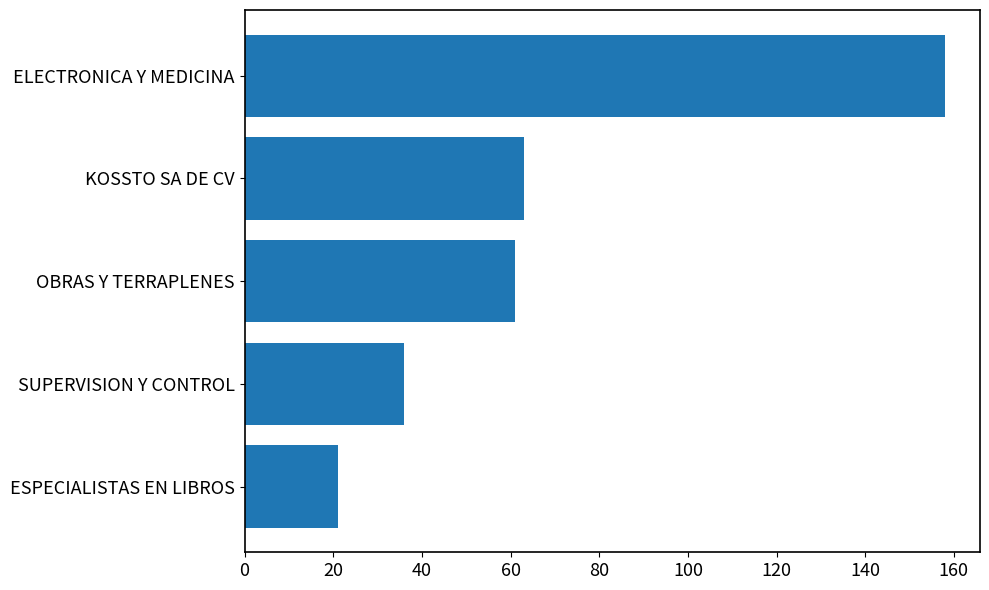

Reading bottom to top, list all the values displayed in this chart.

ESPECIALISTAS EN LIBROS=21	SUPERVISION Y CONTROL=36	OBRAS Y TERRAPLENES=61	KOSSTO SA DE CV=63	ELECTRONICA Y MEDICINA=158